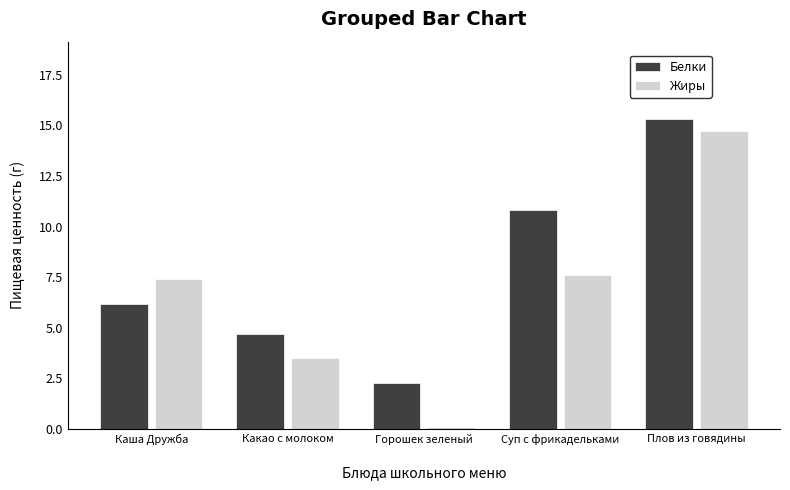

What is the label of the 5th bar from the left?

Плов из говядины